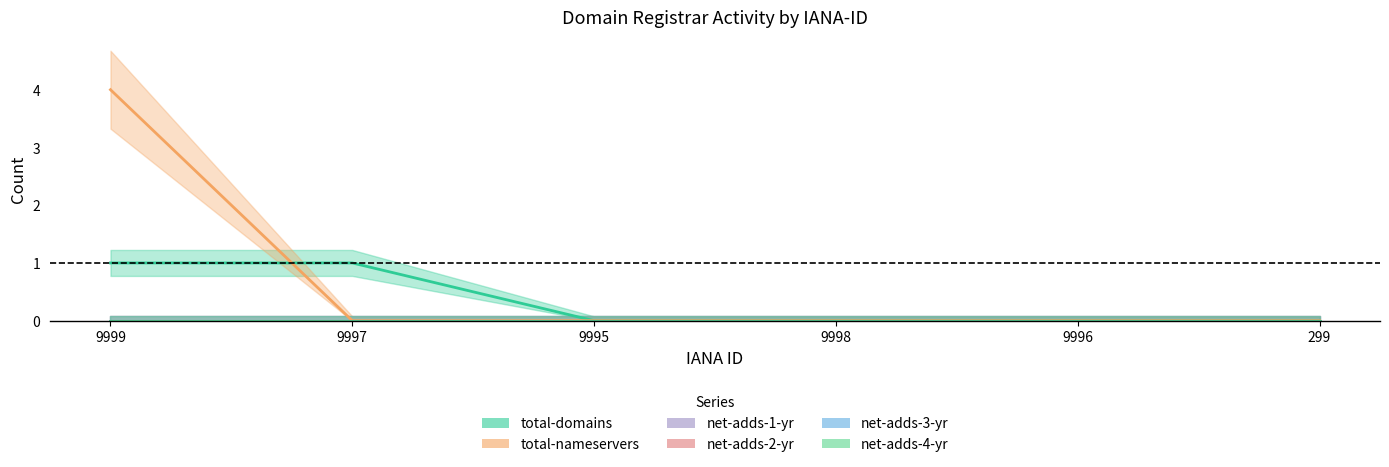

What are all the series names shown in the legend?

total-domains, total-nameservers, net-adds-1-yr, net-adds-2-yr, net-adds-3-yr, net-adds-4-yr